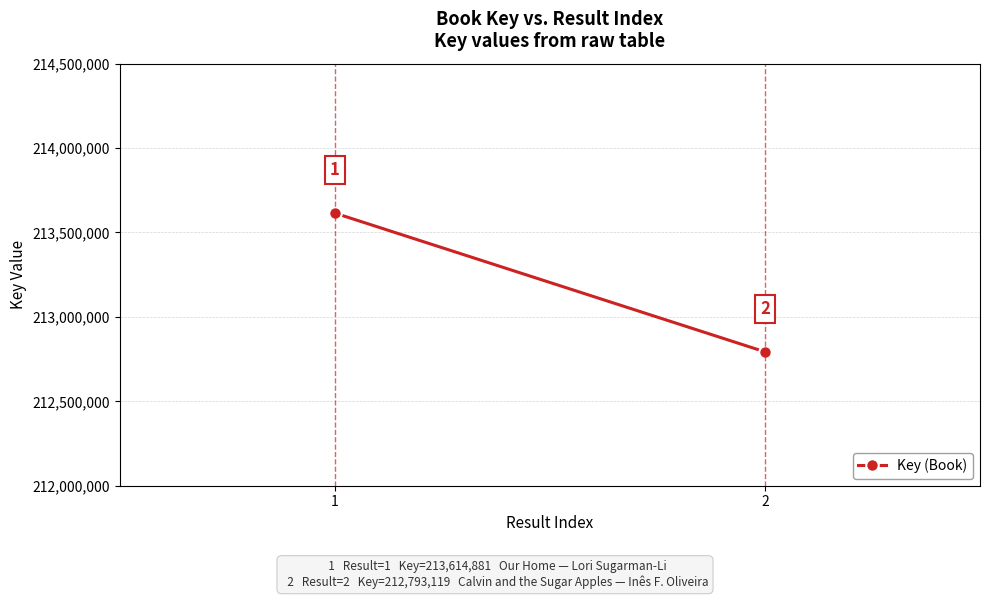

What is the average value?

213204000